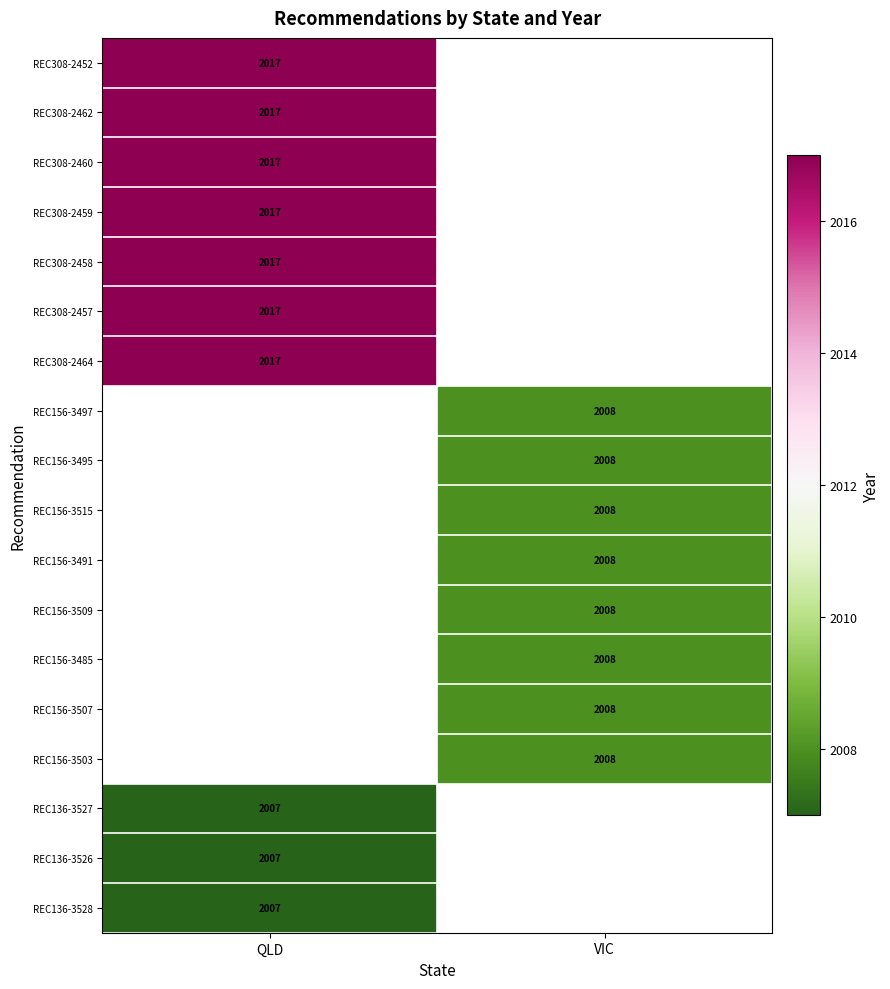

What is the maximum value for REC136-3528?

2007.0